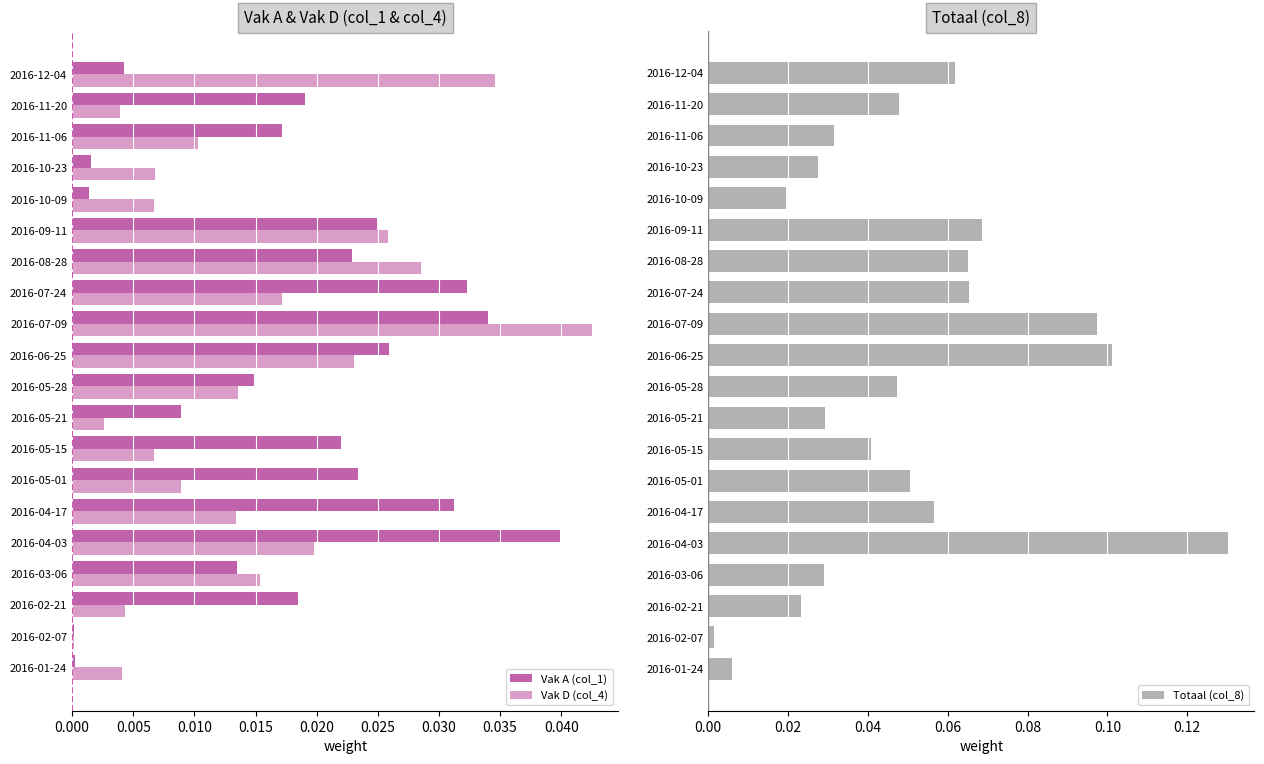

Which category has the highest value in the Vak D (col_4) series?

2016-07-09